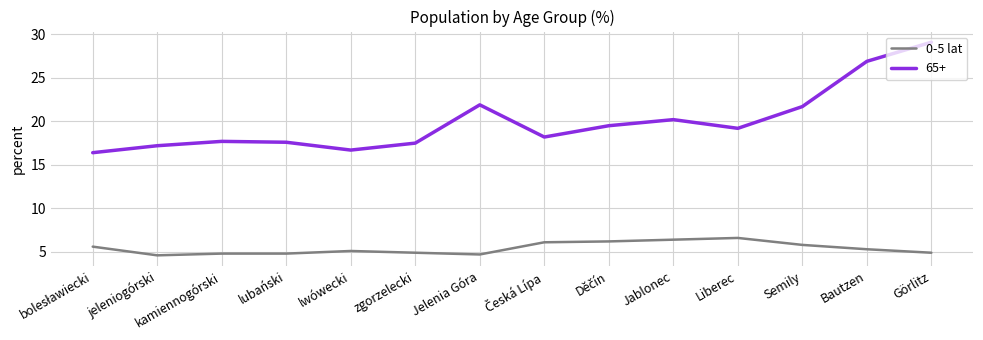

The 65+ series shows 31.0 at lubański. True or false?

False